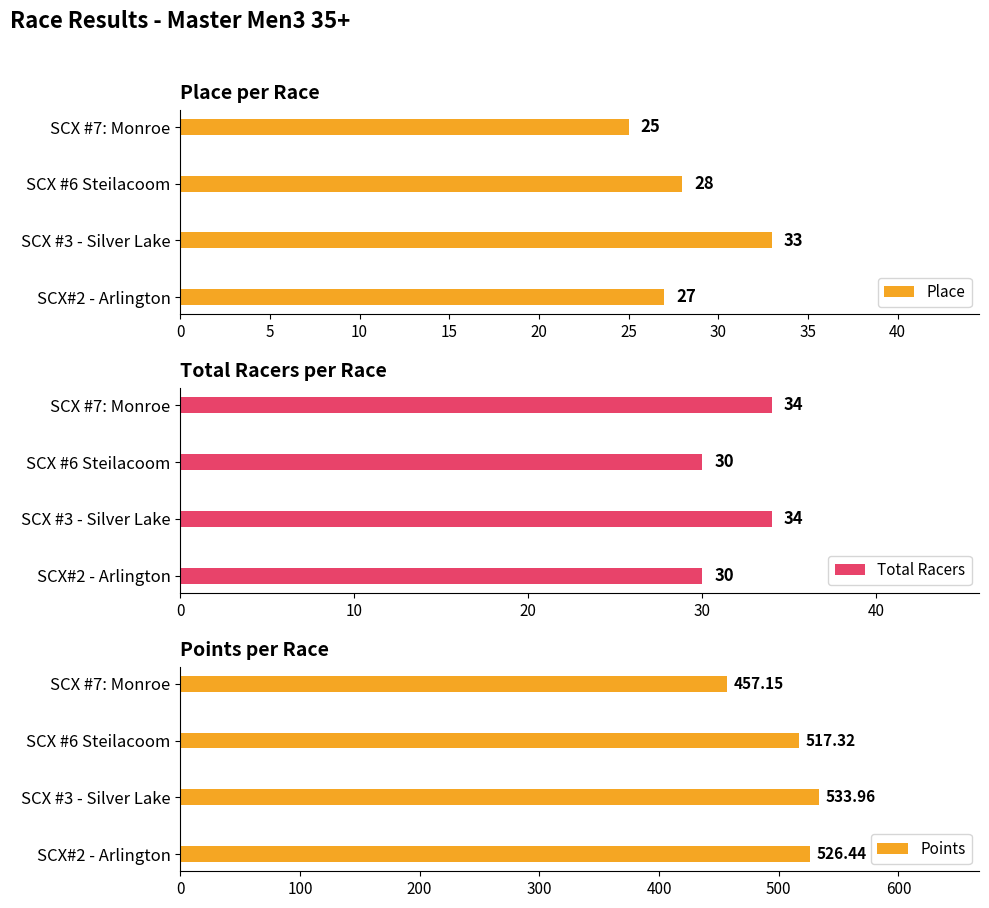

What is the difference between the maximum and second lowest values in the Total Racers series?

4